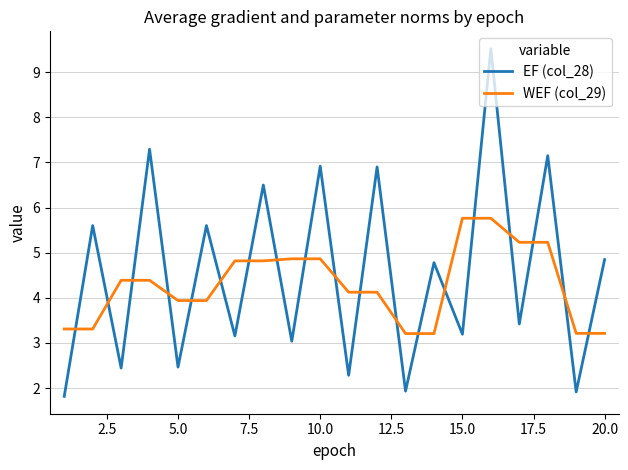

What is the difference between the maximum and minimum values in the WEF (col_29) series?

2.6